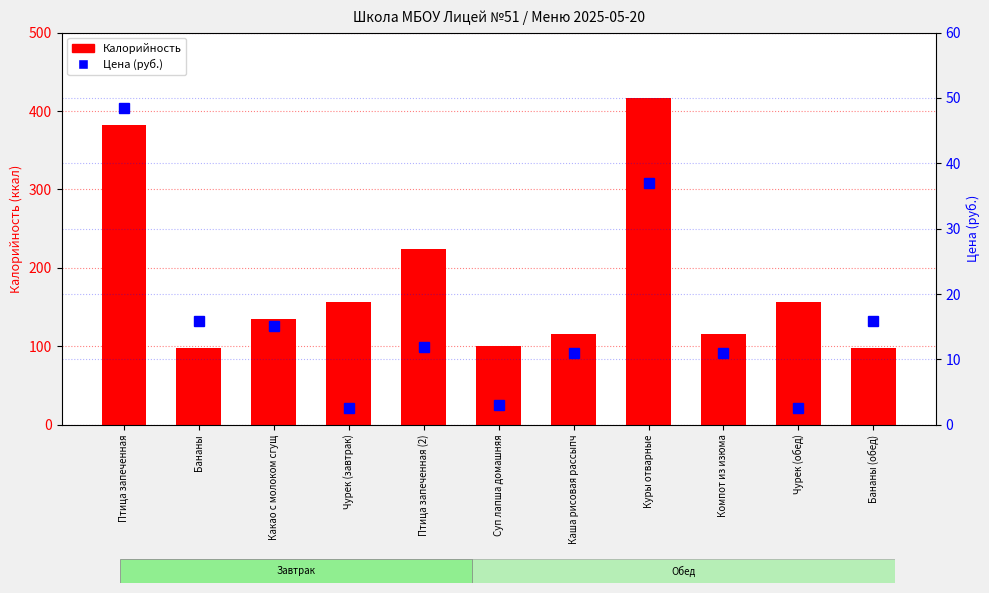

Where does the Калорийность series first go above 135?

Птица запеченная